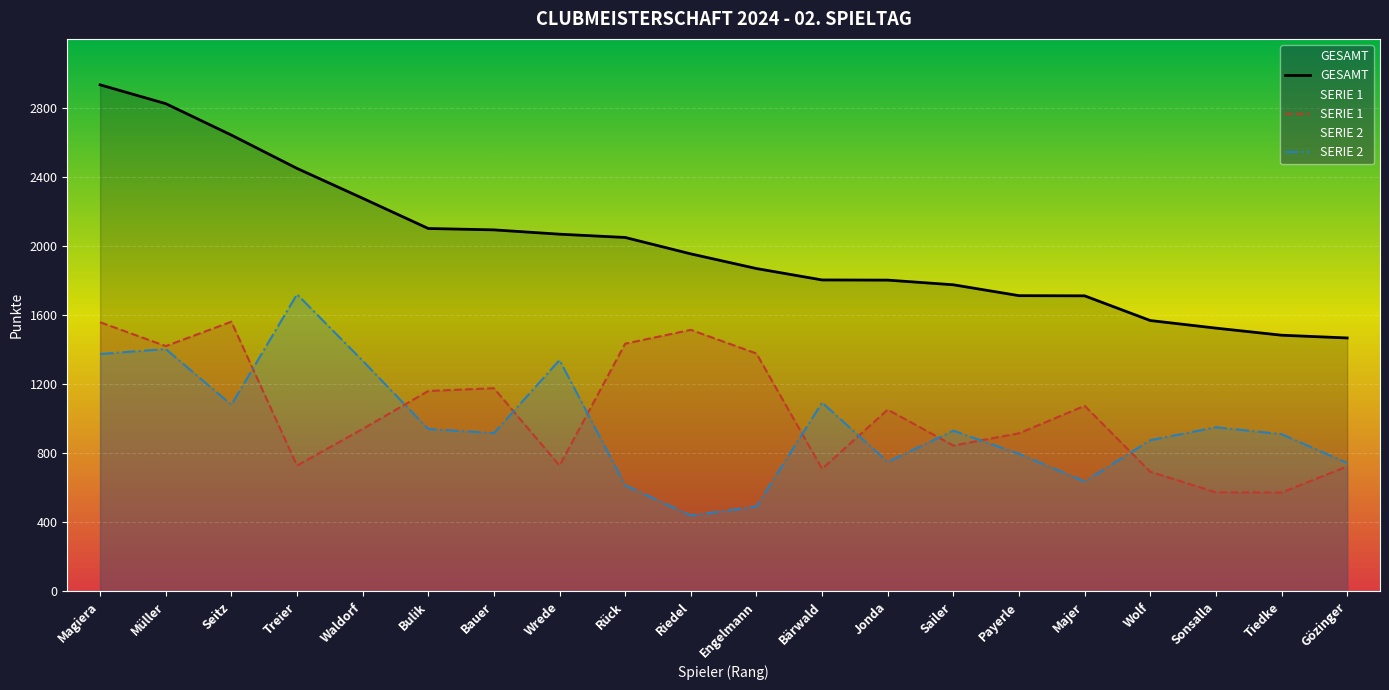

Rank the series by their maximum value, from lowest to highest.

SERIE 1, SERIE 2, GESAMT